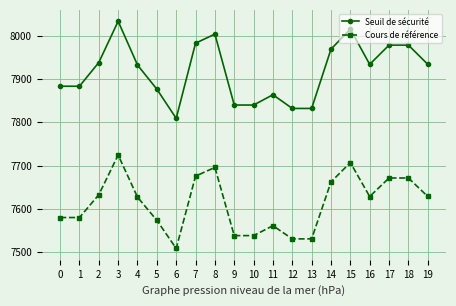

True or false: Seuil de sécurité and Cours de référence cross at least once.

False